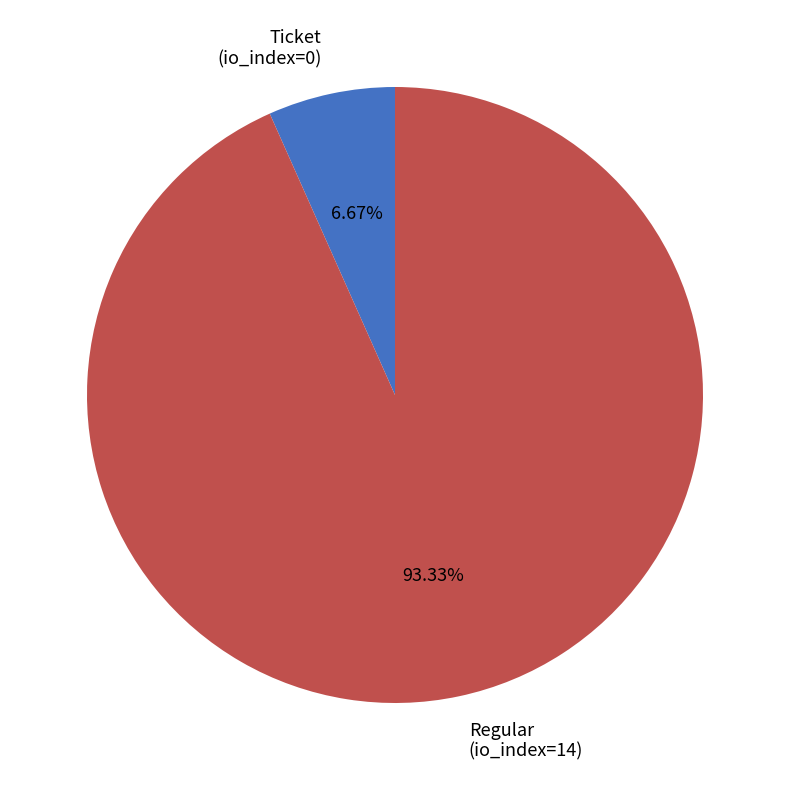

Count the number of slices in the pie.

2